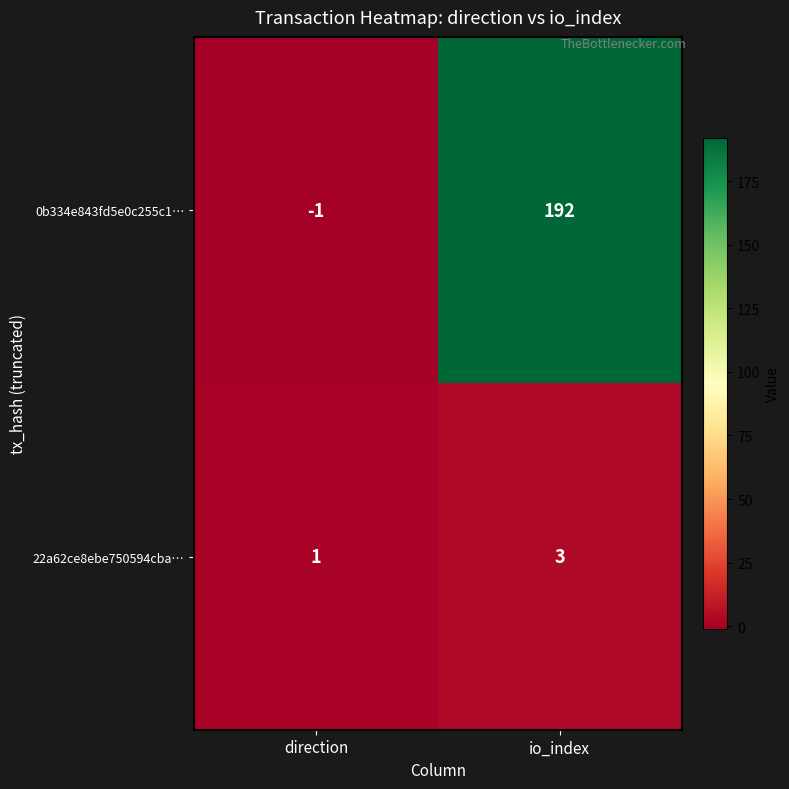

What is the sum of the 0b334e843fd5e0c255c1… values at io_index and direction?

191